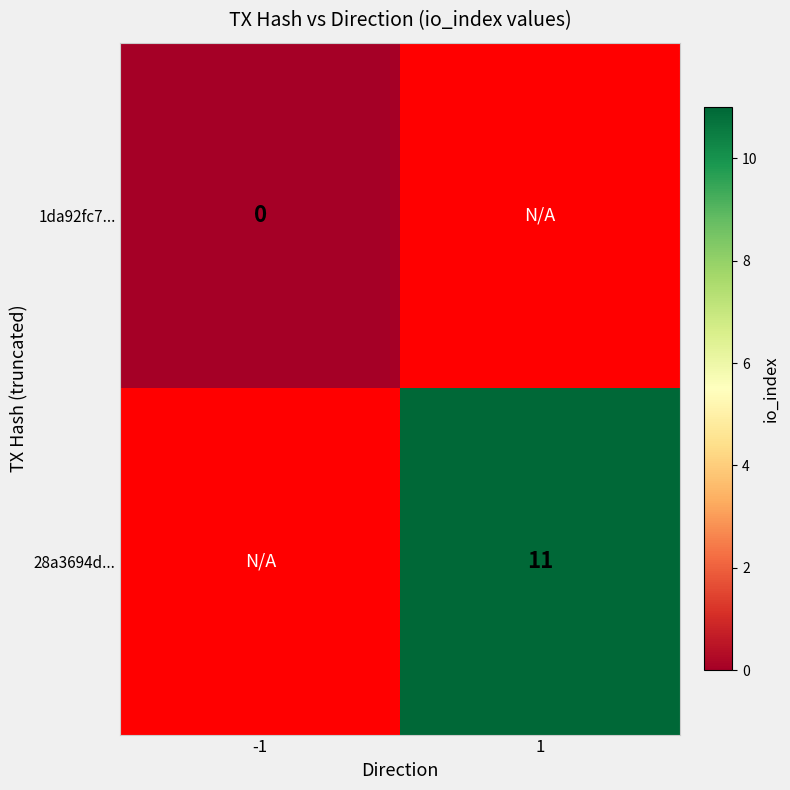

At which category does the chart reach its peak across all series?

1